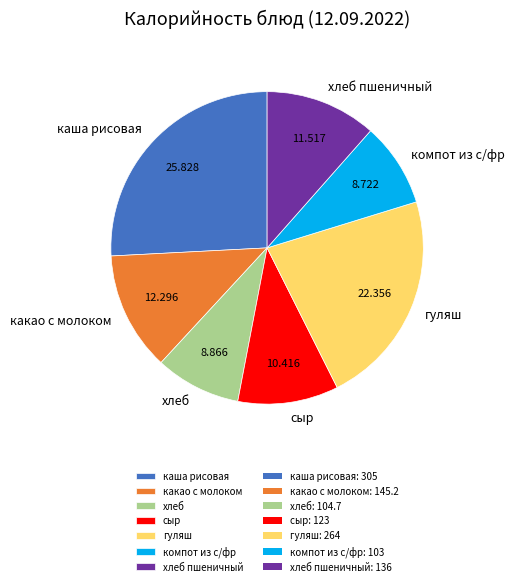

Which has a higher value, гуляш or какао с молоком?

гуляш